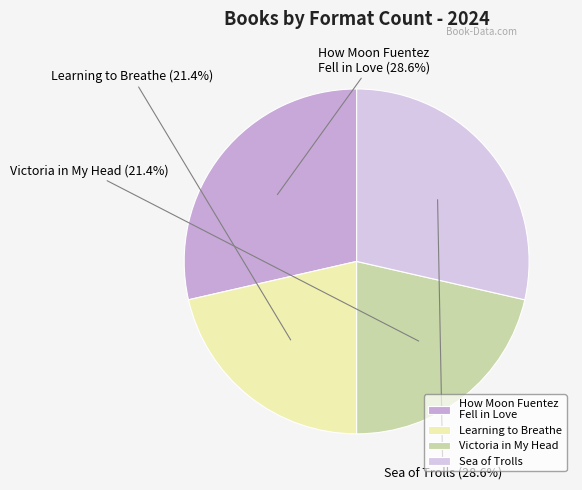

Is there a majority slice in this chart?

No